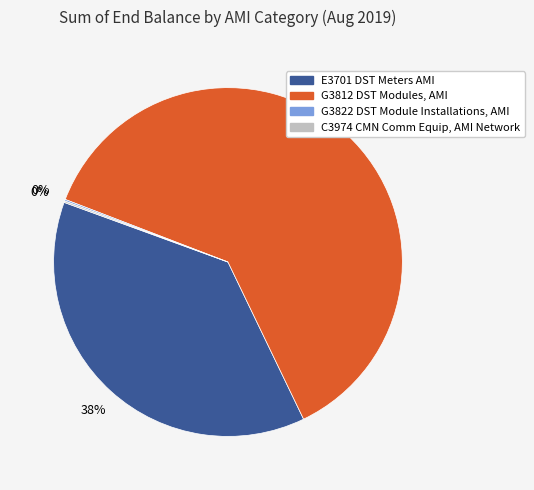

To the nearest percent, what portion does G3812 DST Modules, AMI represent?

62%